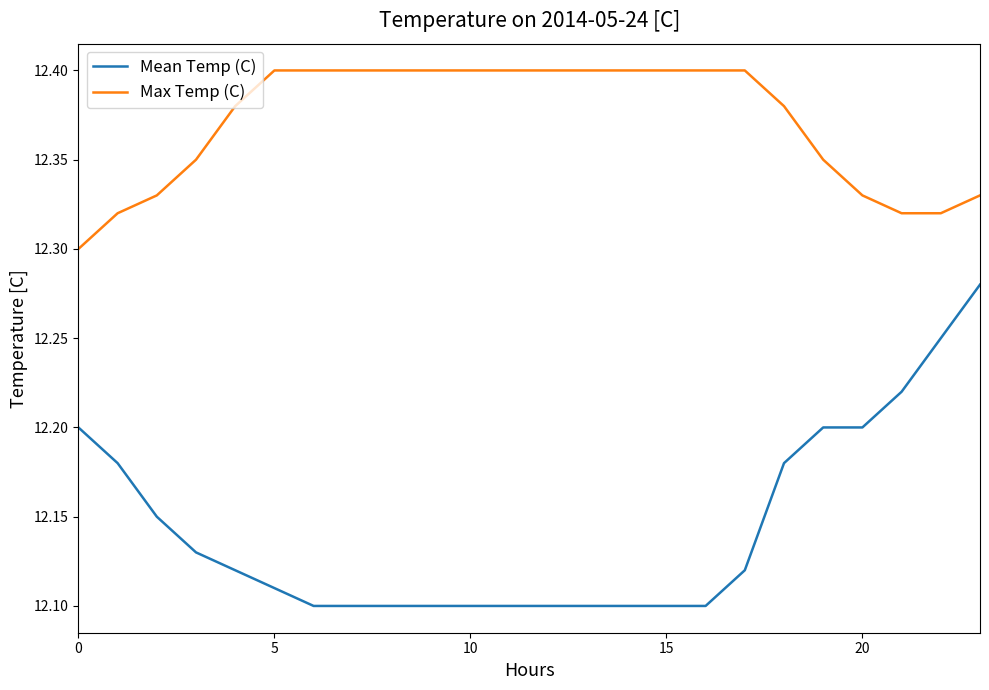

Which series has the largest range (max minus min)?

Mean Temp (C)